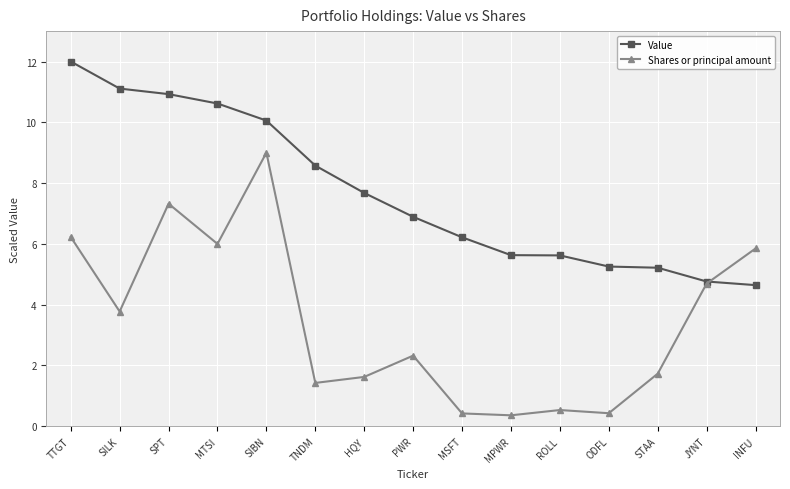

At which label does Shares or principal amount first exceed 2?

TTGT